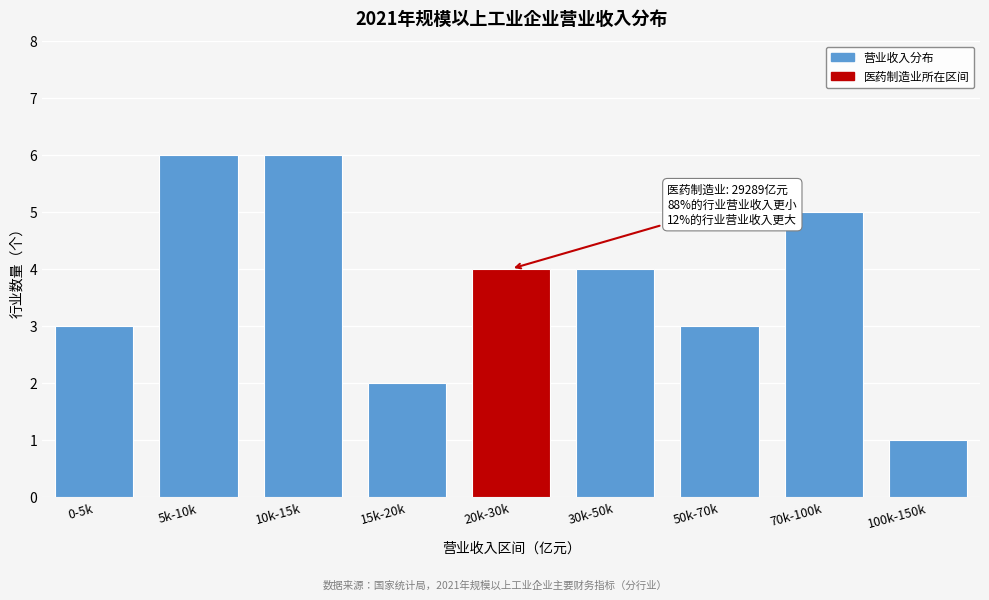

Reading left to right, what are all the values shown in this chart?

0-5k=3	5k-10k=6	10k-15k=6	15k-20k=2	20k-30k=4	30k-50k=4	50k-70k=3	70k-100k=5	100k-150k=1